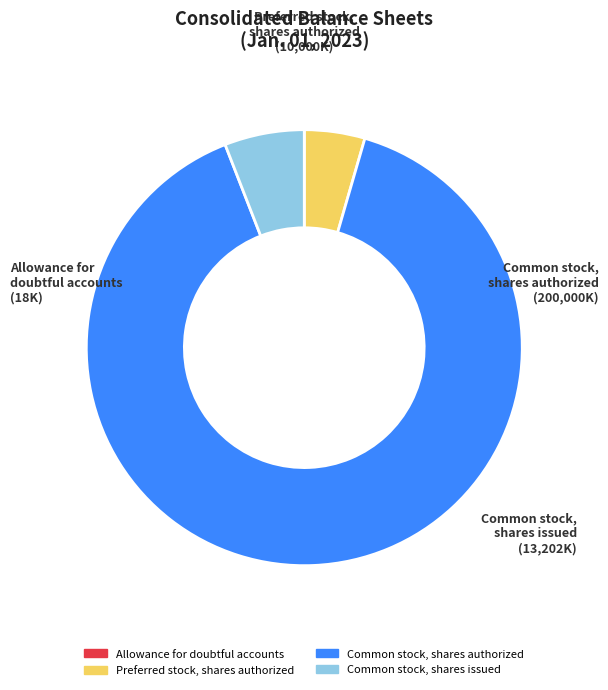

Is it true that Preferred stock, shares authorized is 10% of the pie?

False